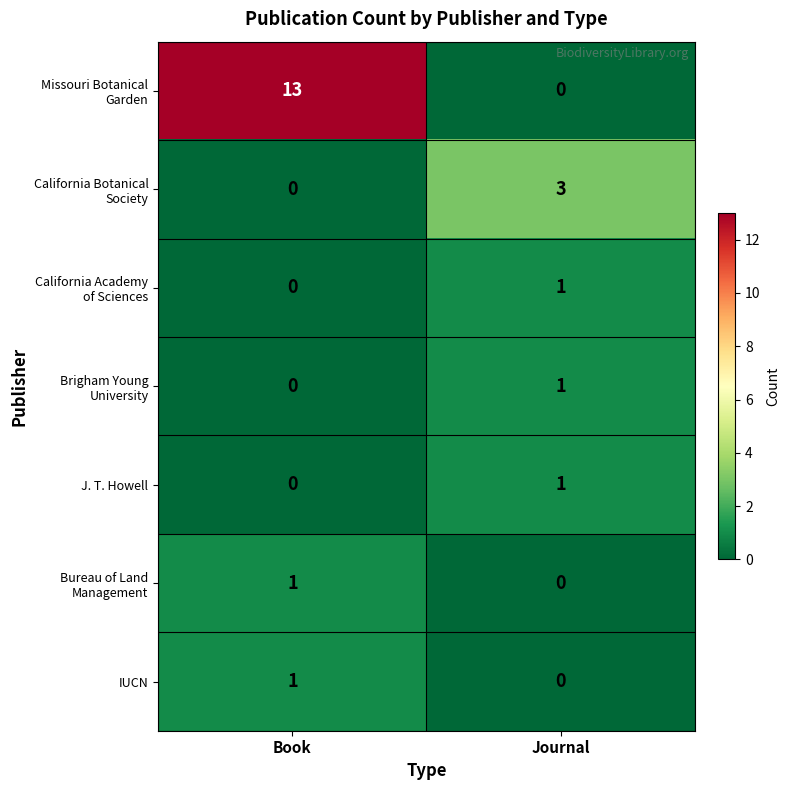

What is the spread (max minus min) of values at Journal?

3